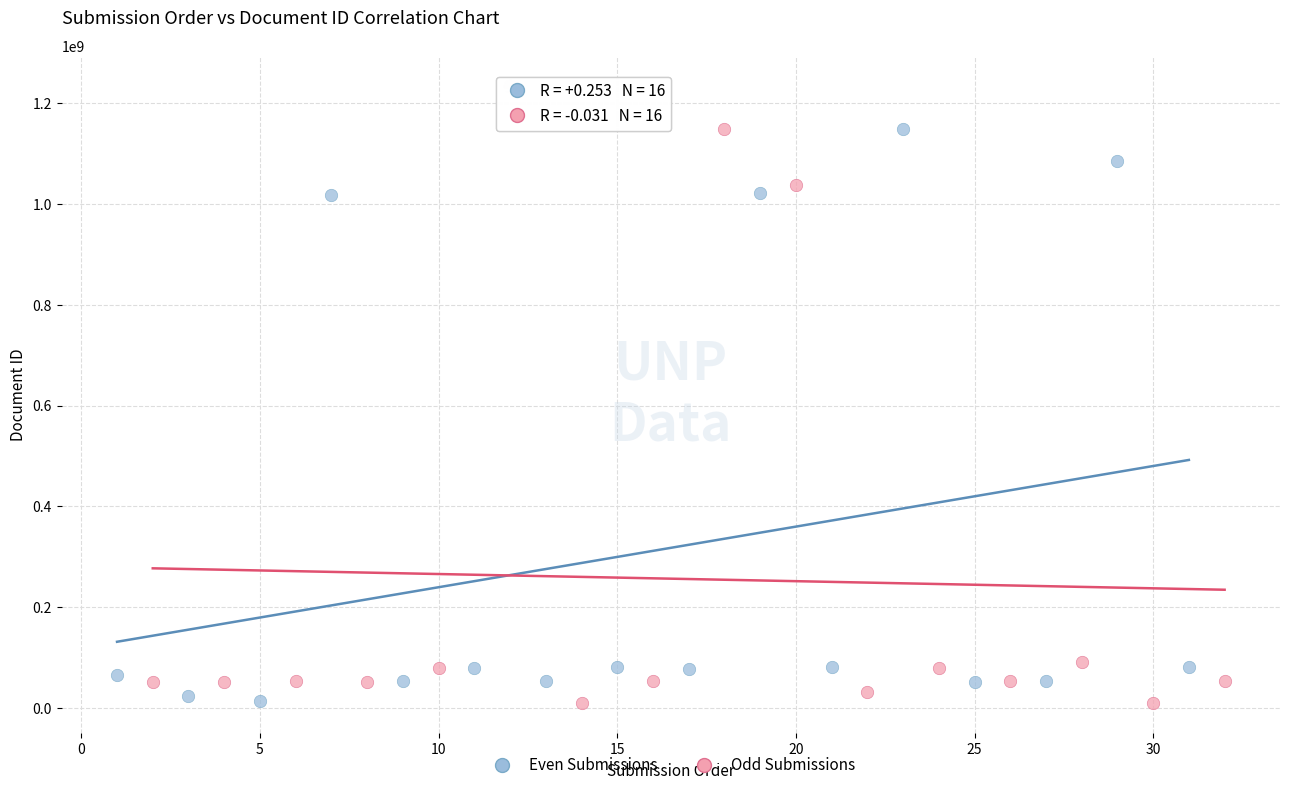

Which series has the largest Y range (max minus min)?

Odd Submissions